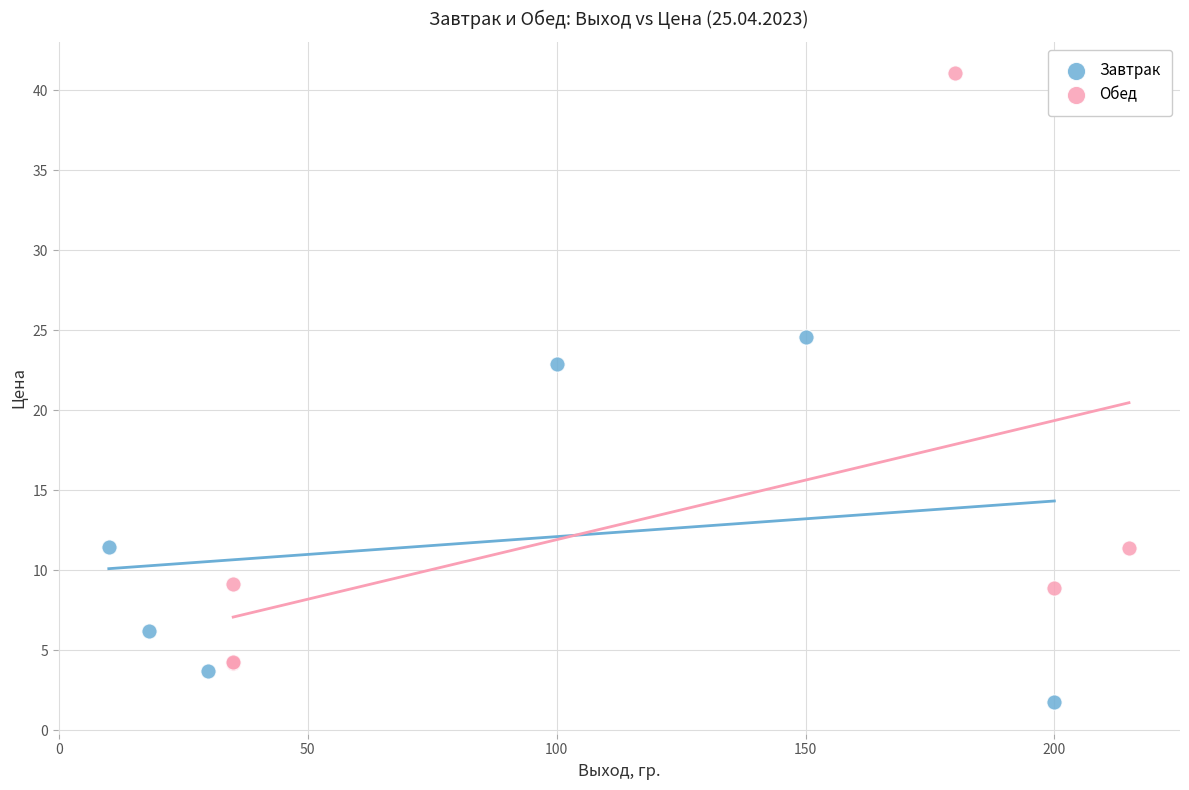

Which series reaches the minimum Y coordinate?

Завтрак